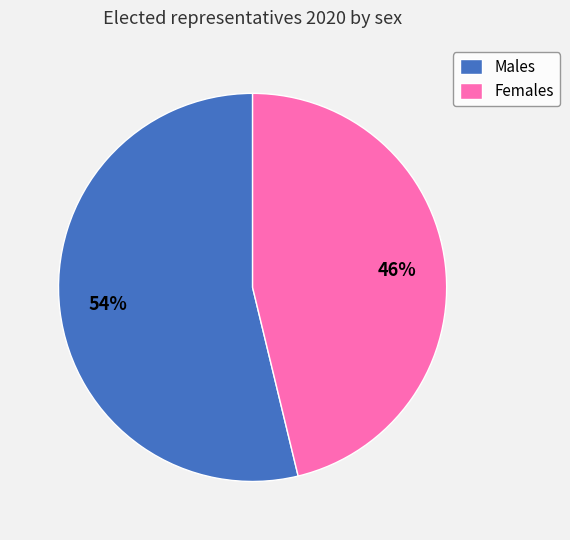

To the nearest percent, what is the difference between the largest and smallest slice percentages?

8%